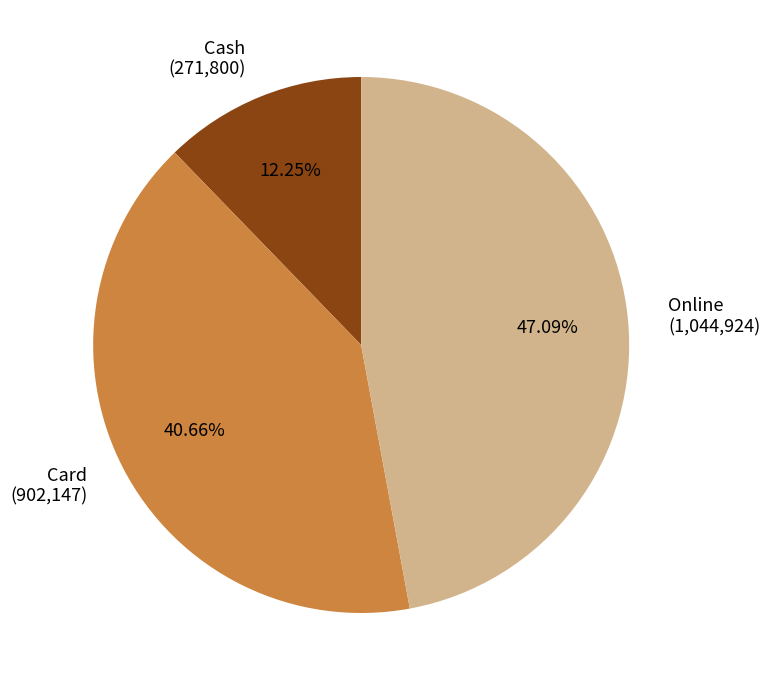

Is it true that Online is 35% of the pie?

False